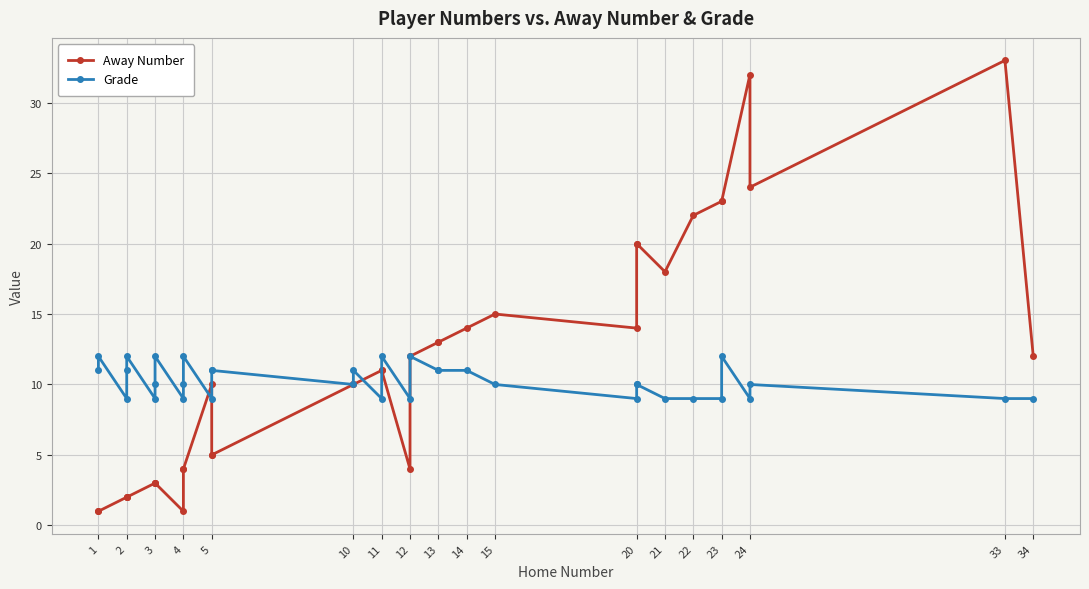

How many distinct data groups are displayed?

2